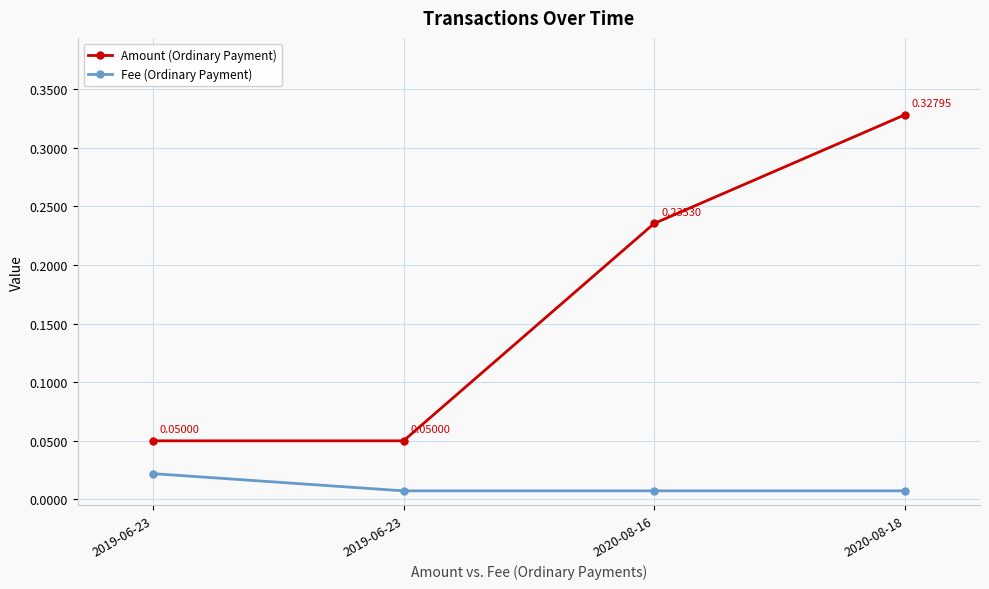

How many distinct data groups are displayed?

2